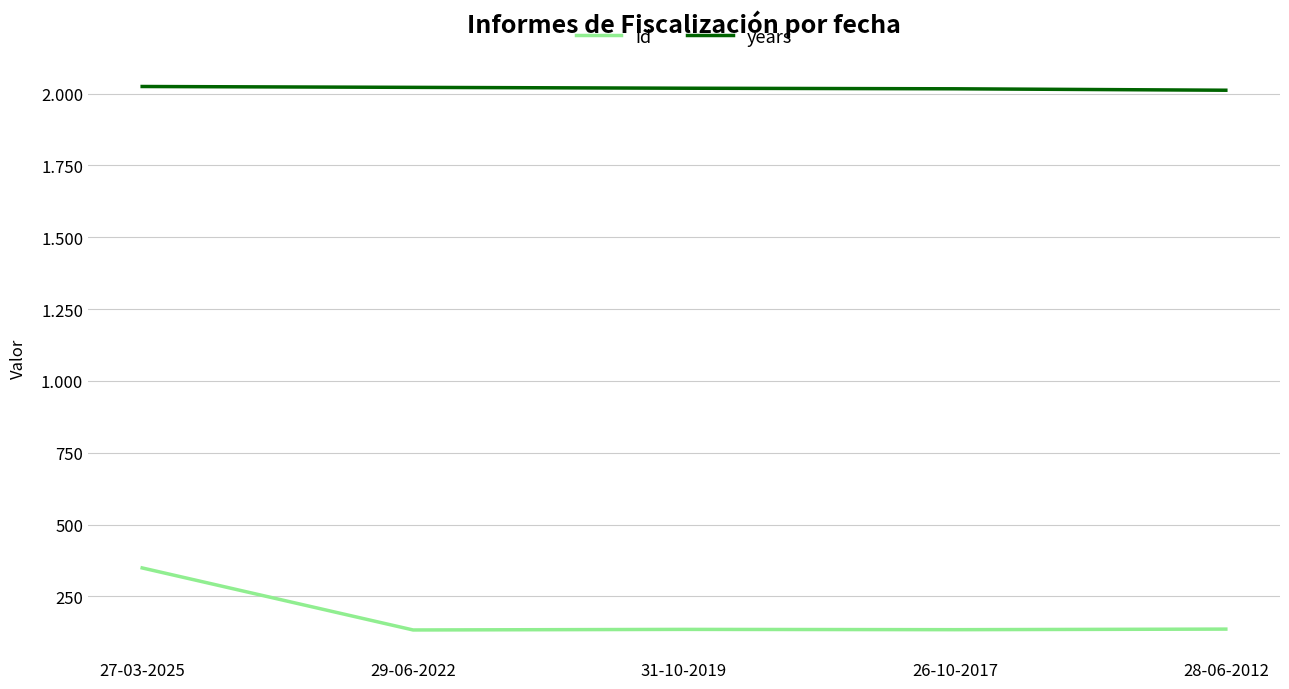

What are all the series names shown in the legend?

id, years